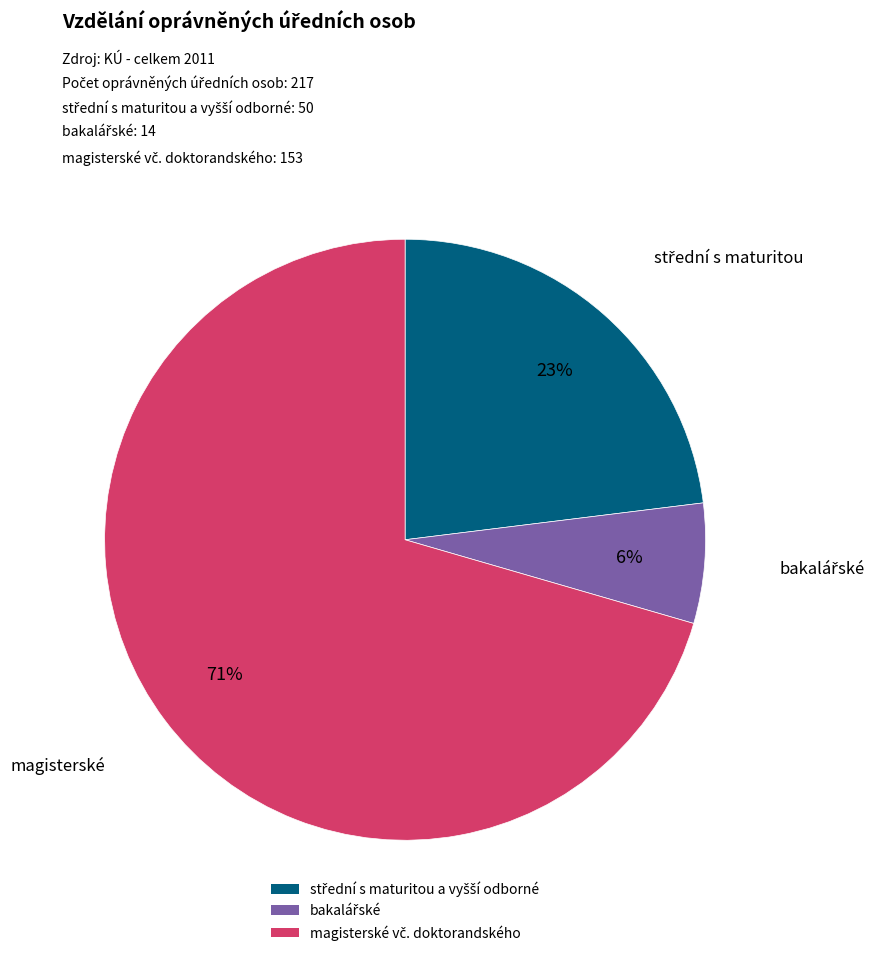

To the nearest percent, what is the average slice percentage?

33%